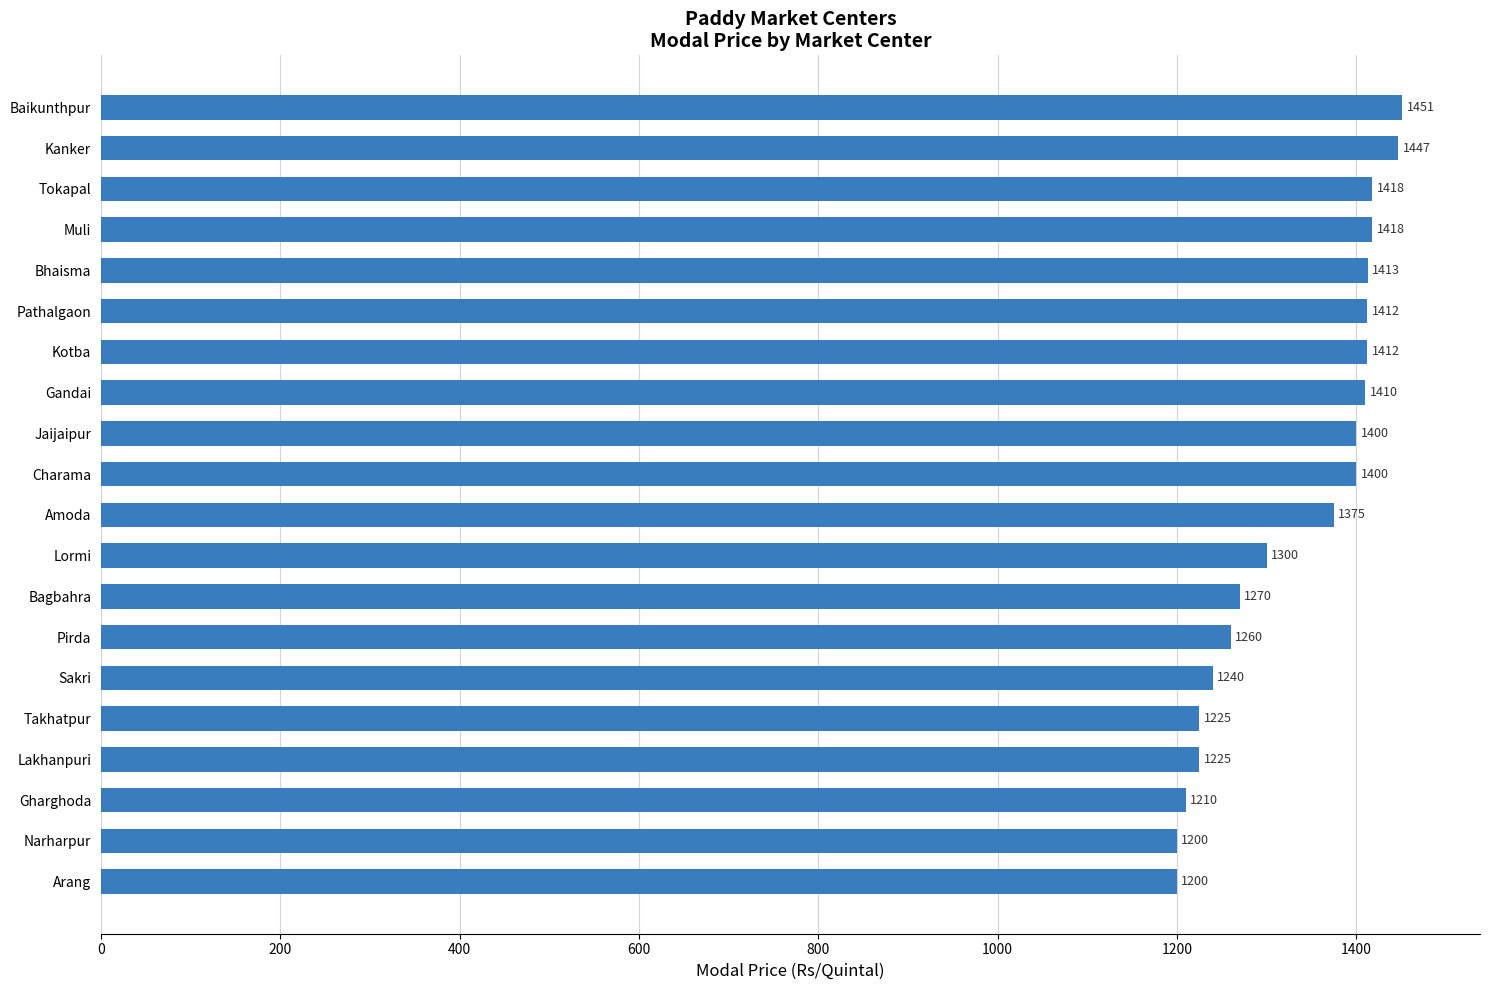

Where is the data nearest to the value 1325?

Lormi